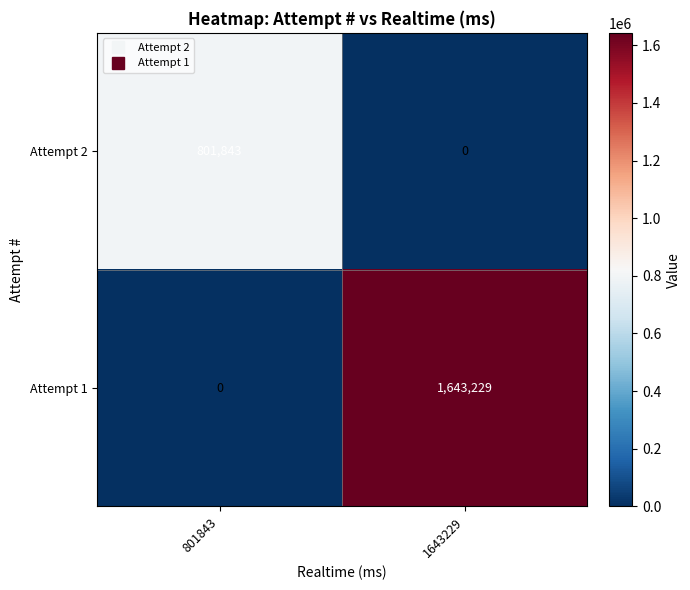

How many series are shown in this chart?

2